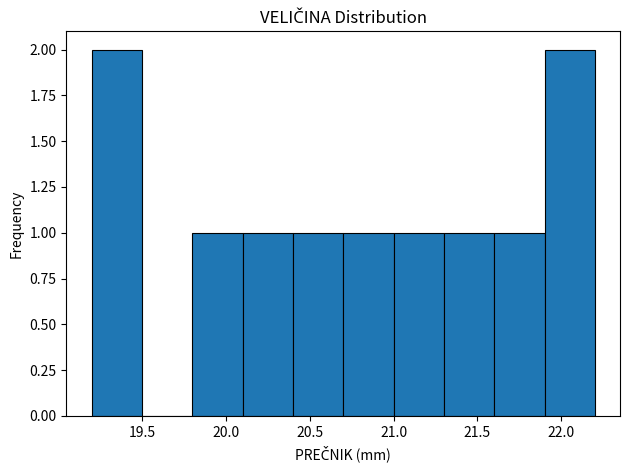

Reading left to right, list every bar in this chart as the range it spans on the x-axis followed by its height. The values are not printed on the chart, so give them approximately, as read against the axis.

19.2 to 19.5: 2
19.5 to 19.8: 0
19.8 to 20.1: 1
20.1 to 20.4: 1
20.4 to 20.7: 1
20.7 to 21.0: 1
21.0 to 21.3: 1
21.3 to 21.6: 1
21.6 to 21.9: 1
21.9 to 22.2: 2